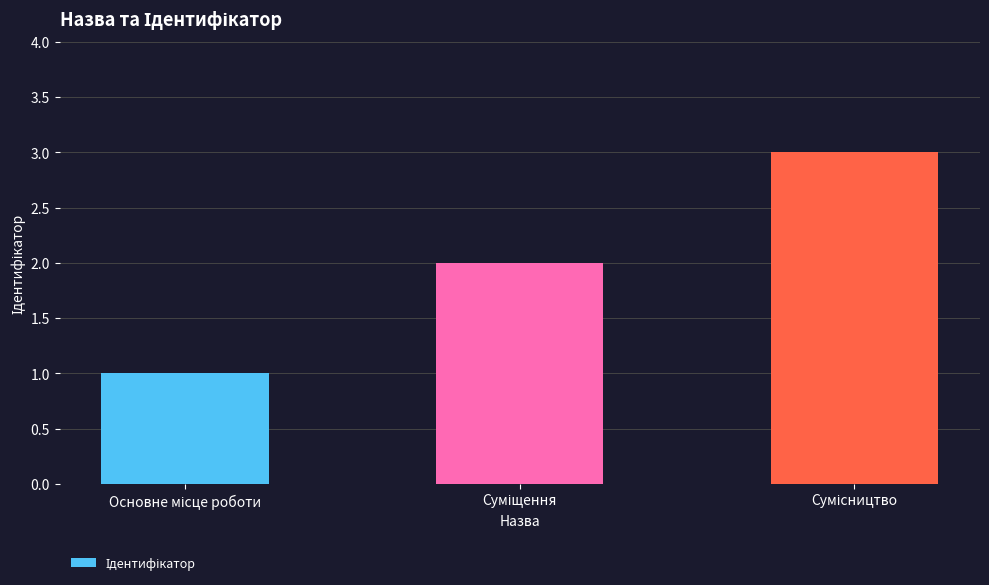

What is the difference between the maximum and minimum values?

2